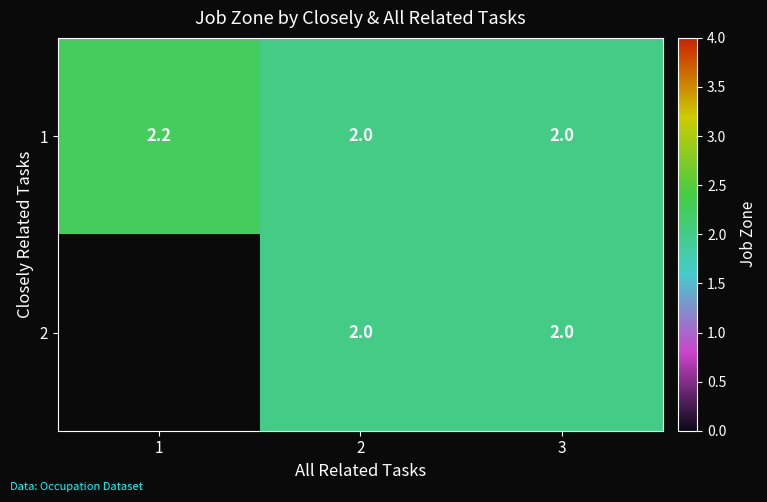

At how many categories does at least one series exceed 2?

1